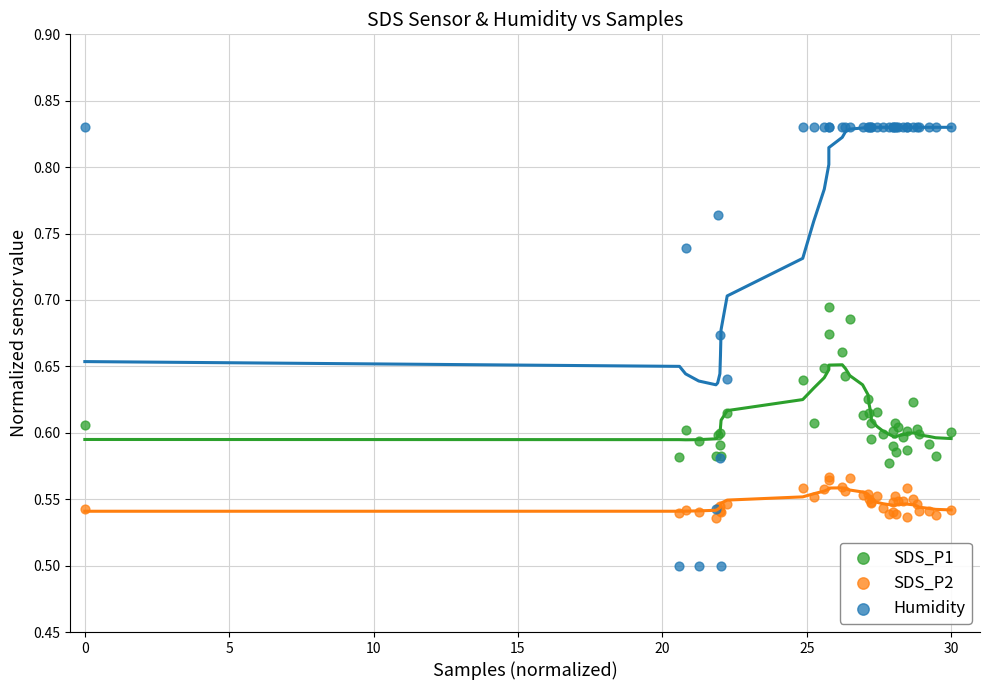

What are all the series names shown in the legend?

SDS_P1, SDS_P2, Humidity